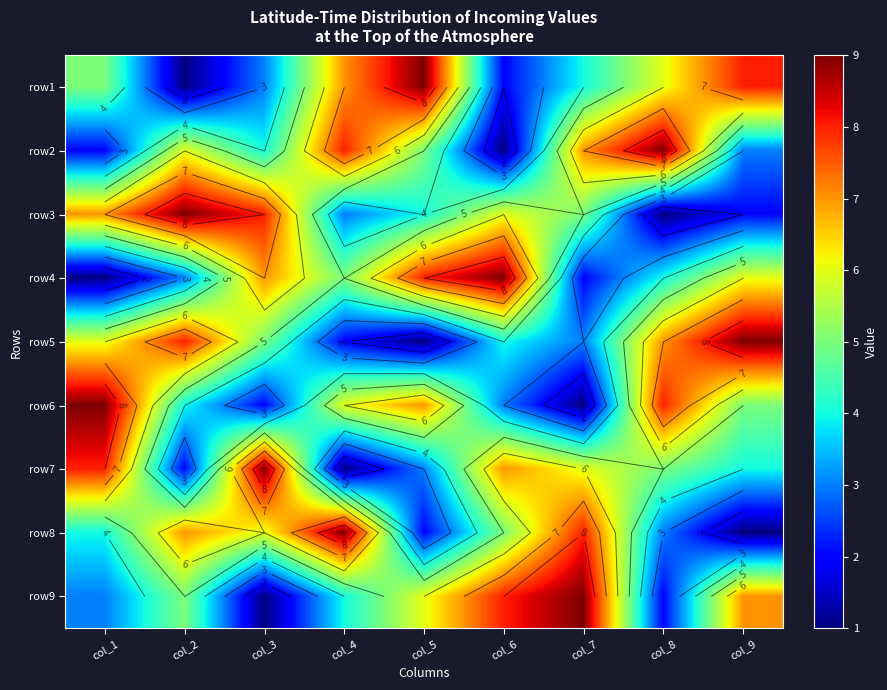

Between col_8 and col_1, which is larger?

col_8